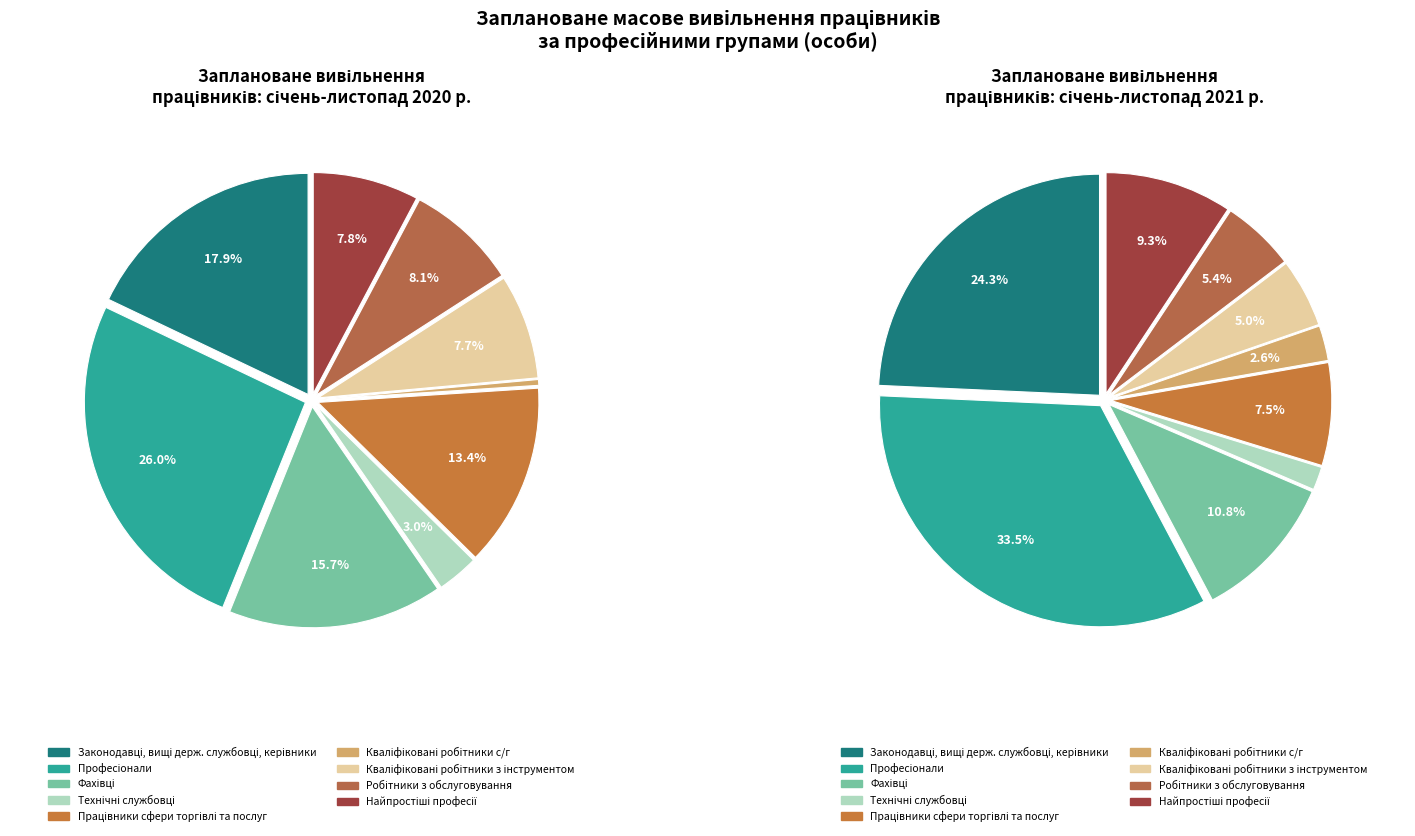

Count the number of slices in the pie.

9